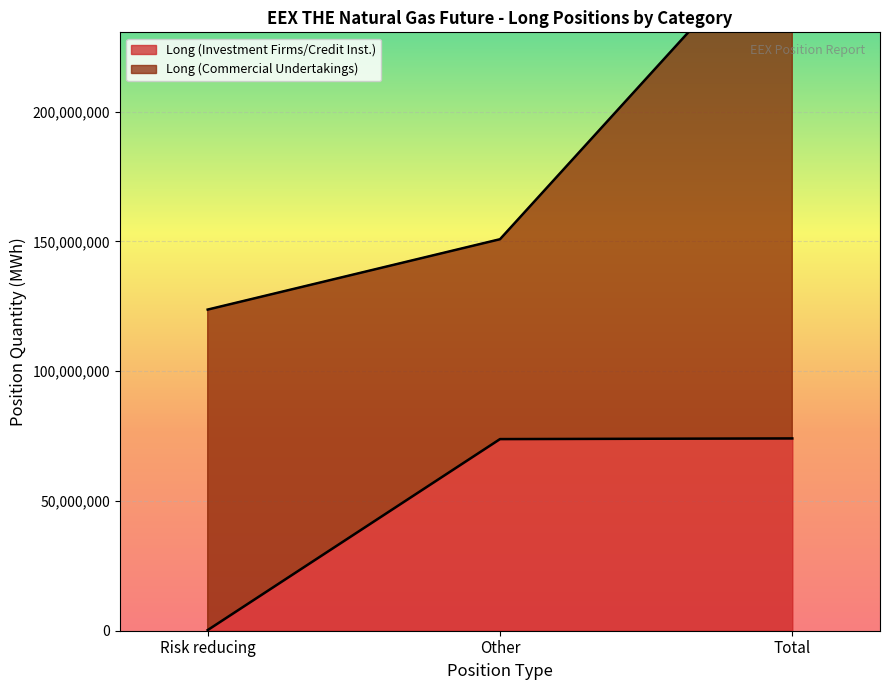

What is the difference between the maximum and minimum values?

73824682